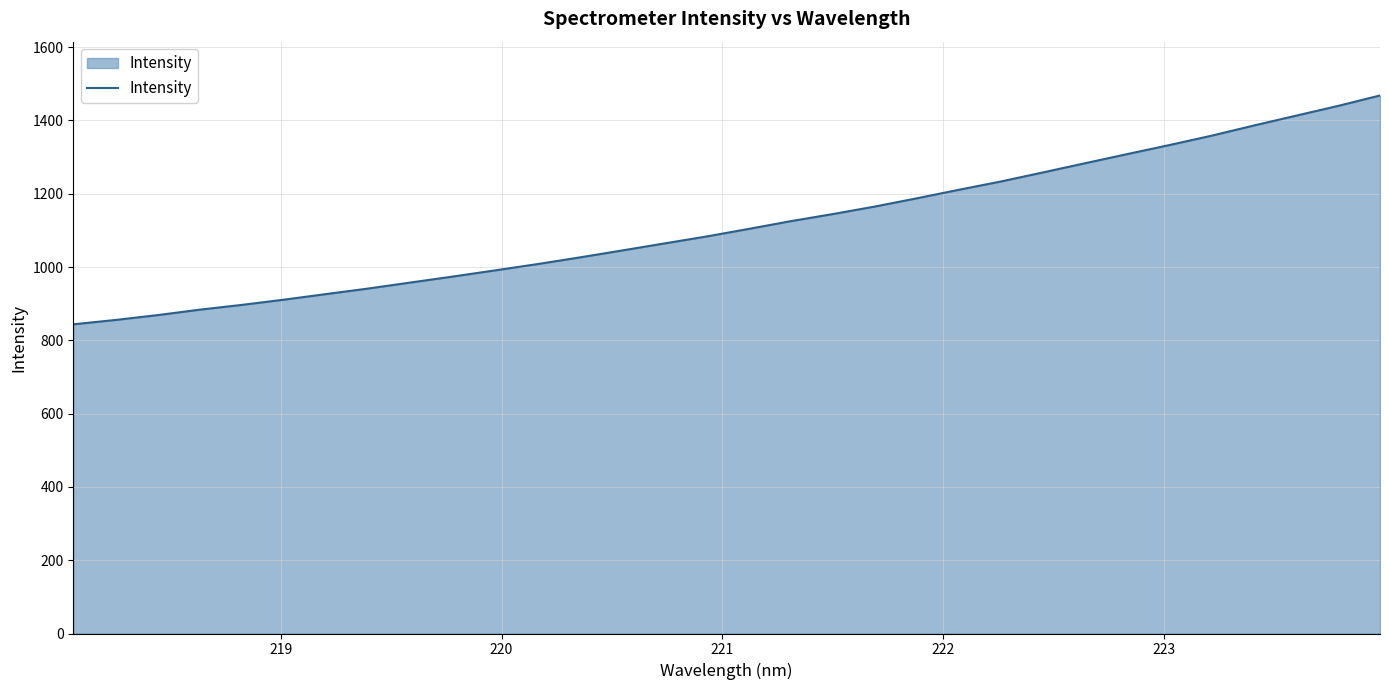

What is the maximum value shown in the chart?

1468.1